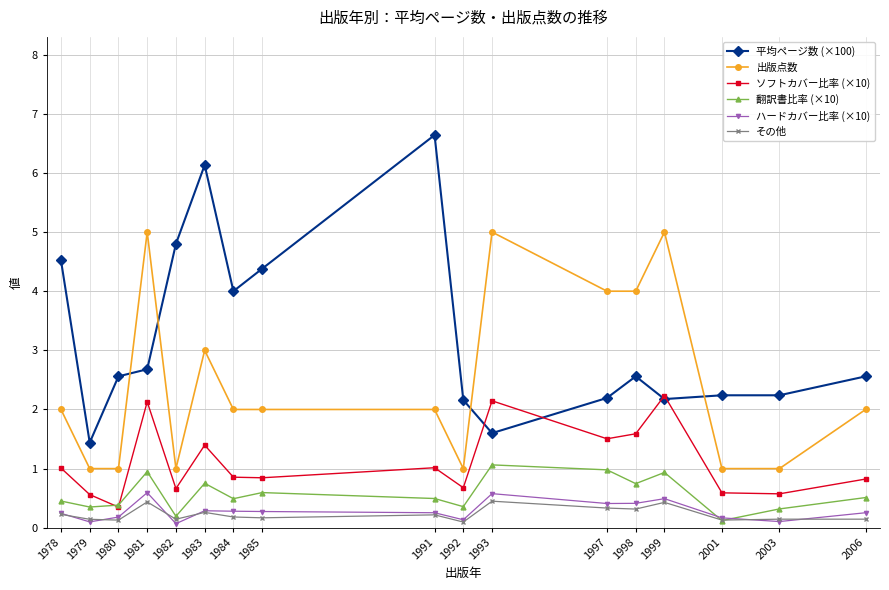

At which category does ソフトカバー比率 (×10) reach its first local valley?

1980